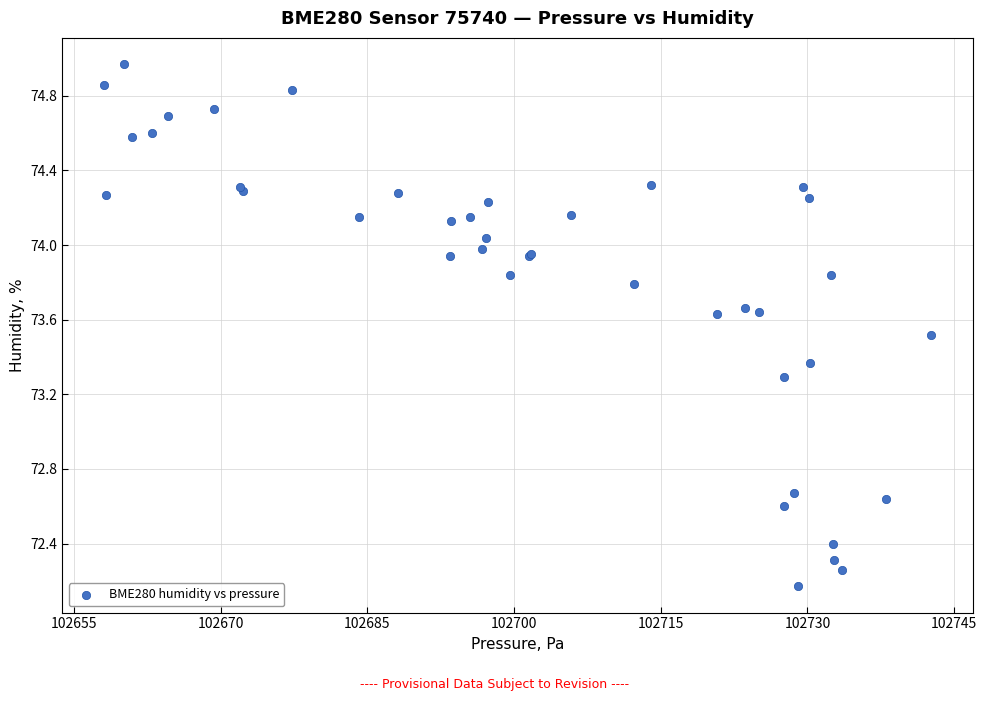

What Y value in the scatter plot is closest to 73?

73.3